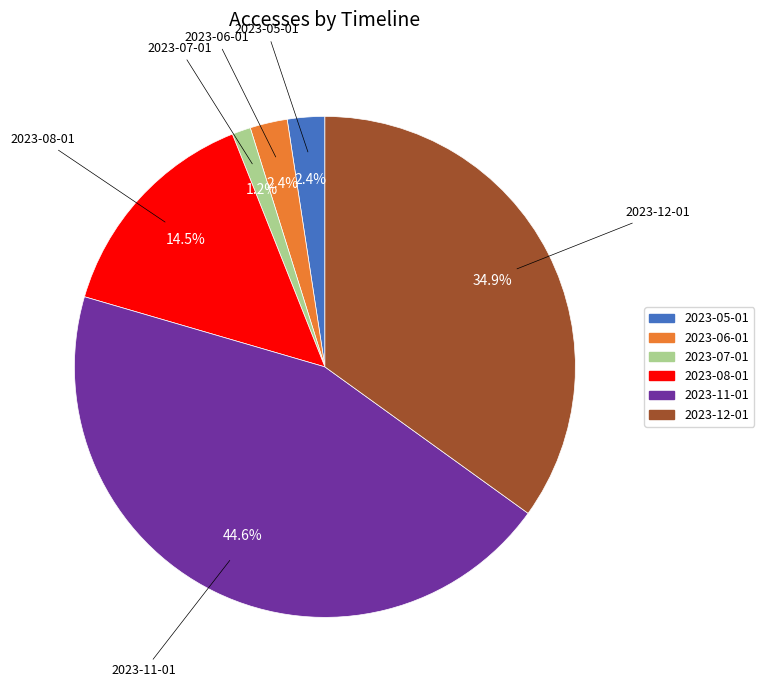

Which category has the biggest portion of the pie?

2023-11-01